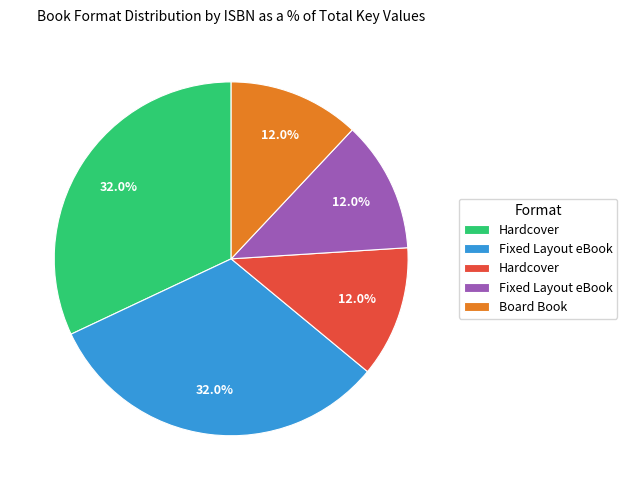

Is there any slice that represents more than half of the pie?

No